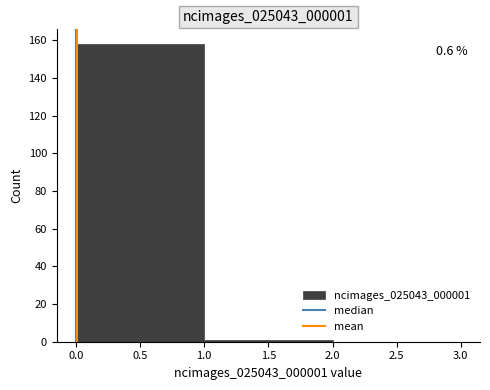

Over which range of the x-axis is the bar tallest?

0.0 to 1.0